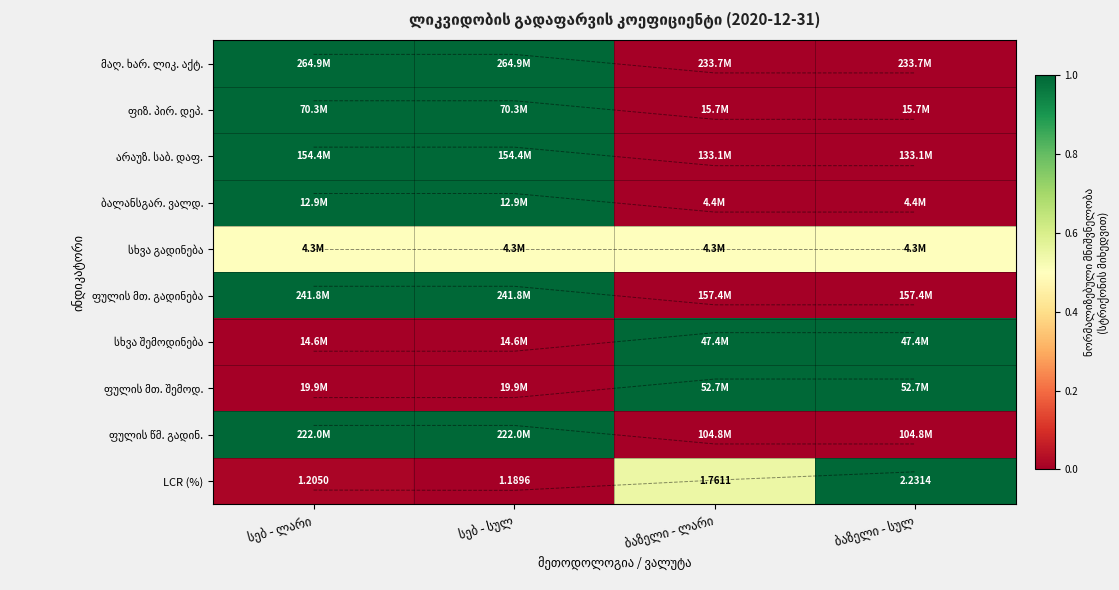

Which label corresponds to the smallest value in the chart?

ბაზელი - ლარი